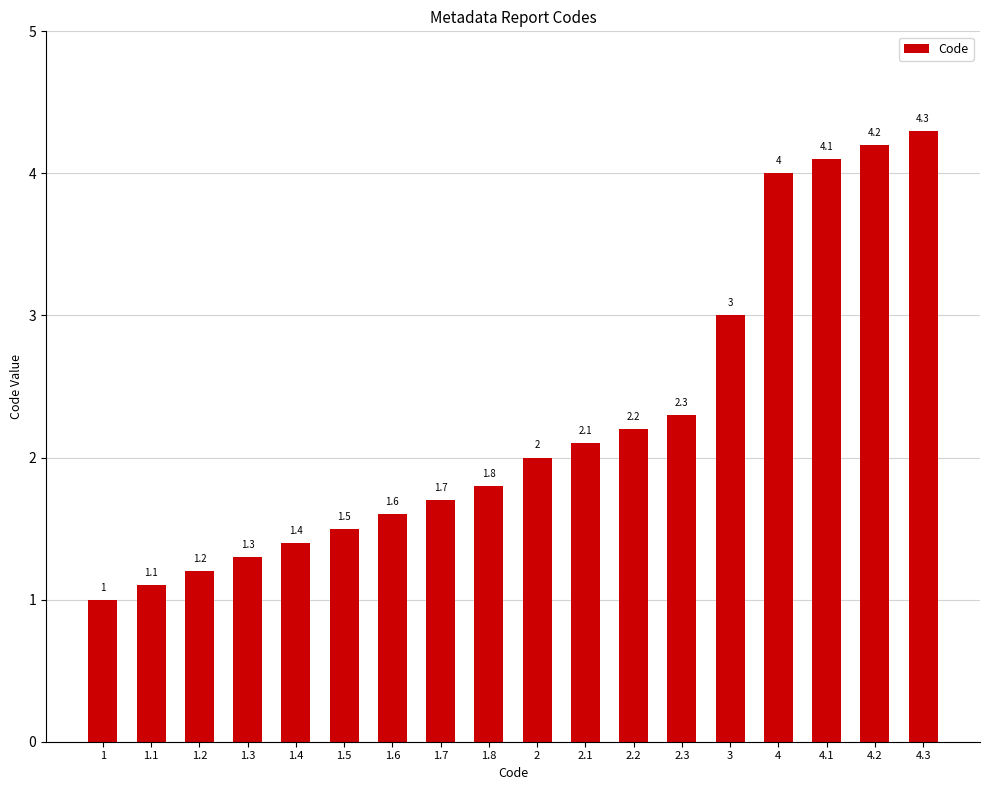

Are the bars horizontal?

No